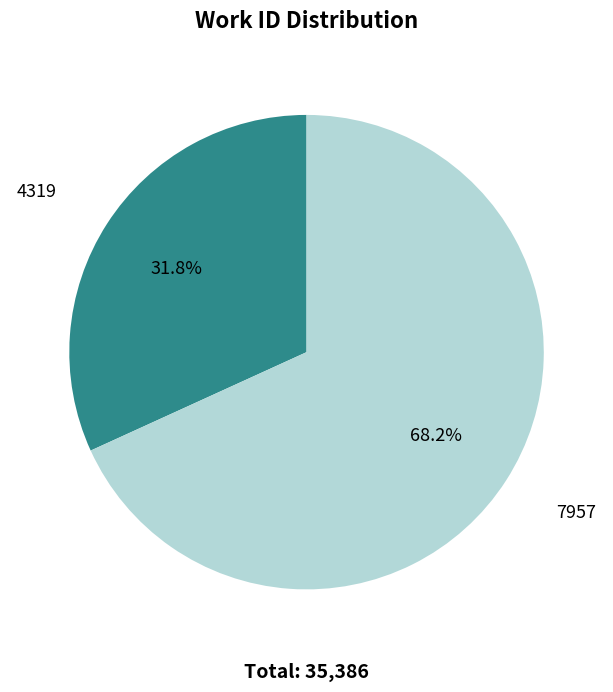

What percentage is NOT represented by 4319?

68.2%